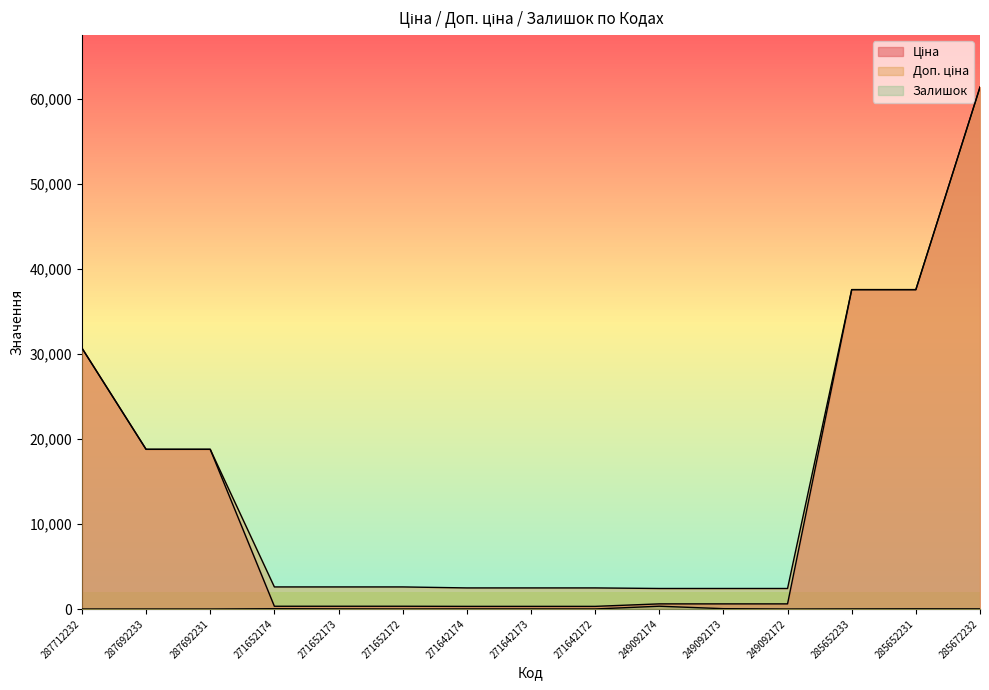

Does the chart display data point markers on the line(s)?

No